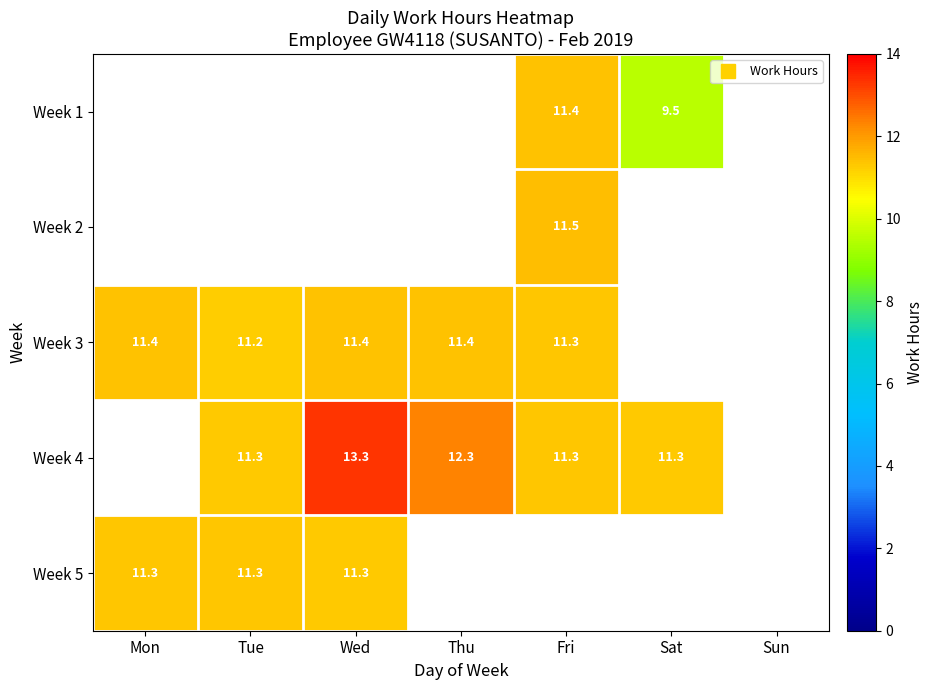

Which category has the lowest value across all series?

Mon